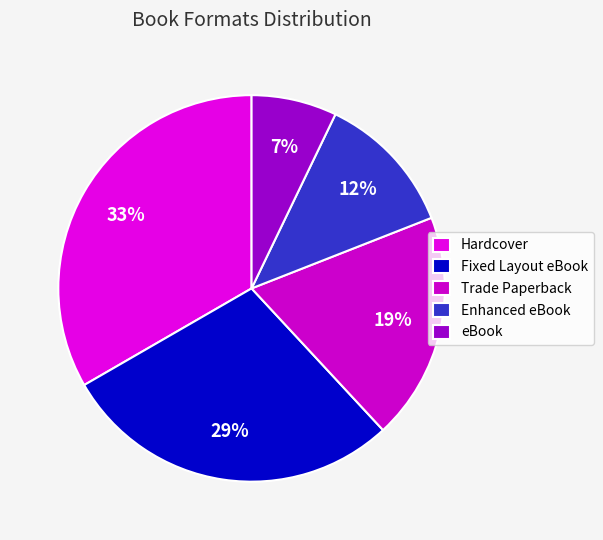

Which has a higher value, Fixed Layout eBook or Hardcover?

Hardcover